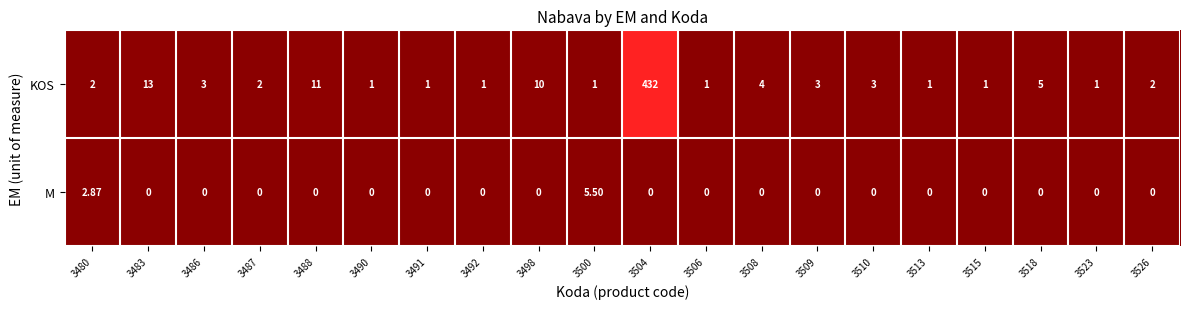

Which series changed the most between 3518 and 3523?

KOS